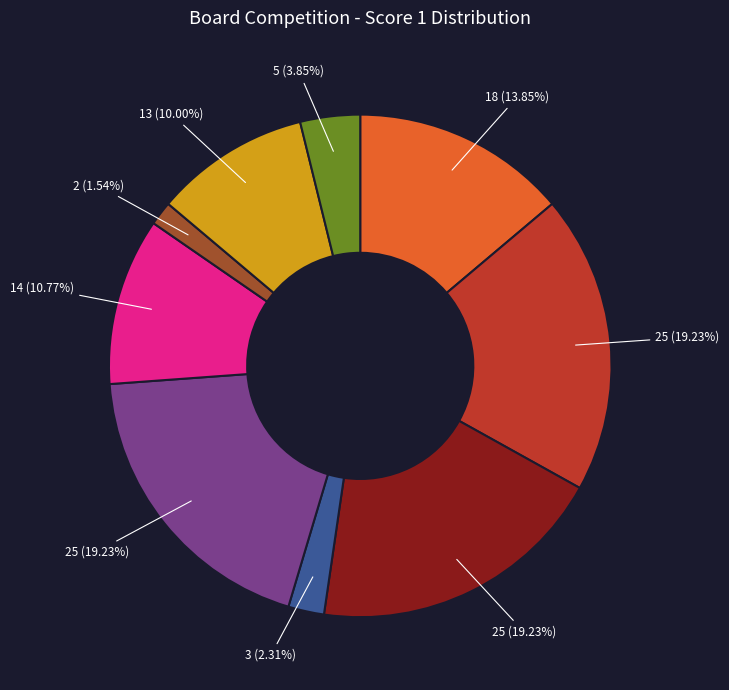

Is there any slice that represents more than half of the pie?

No